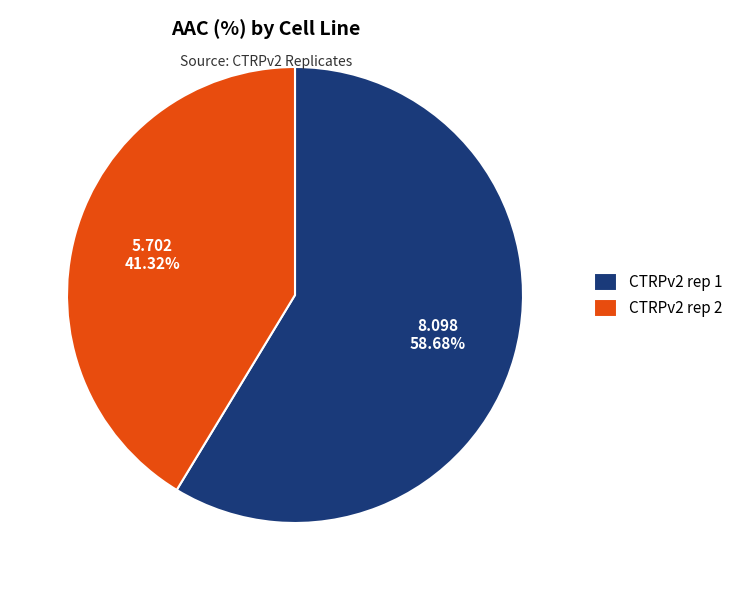

What percentage is the CTRPv2 rep 1 slice, to the nearest percent?

59%